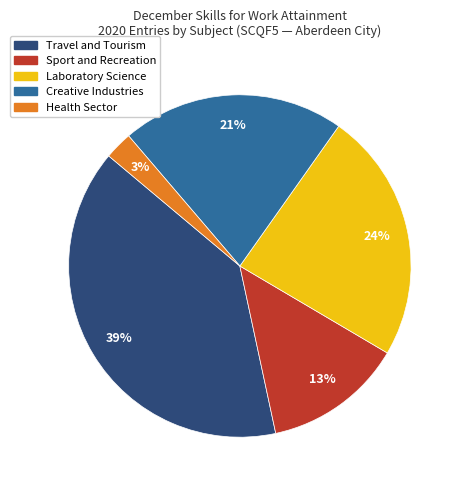

To the nearest percent, what is the average slice percentage?

20%